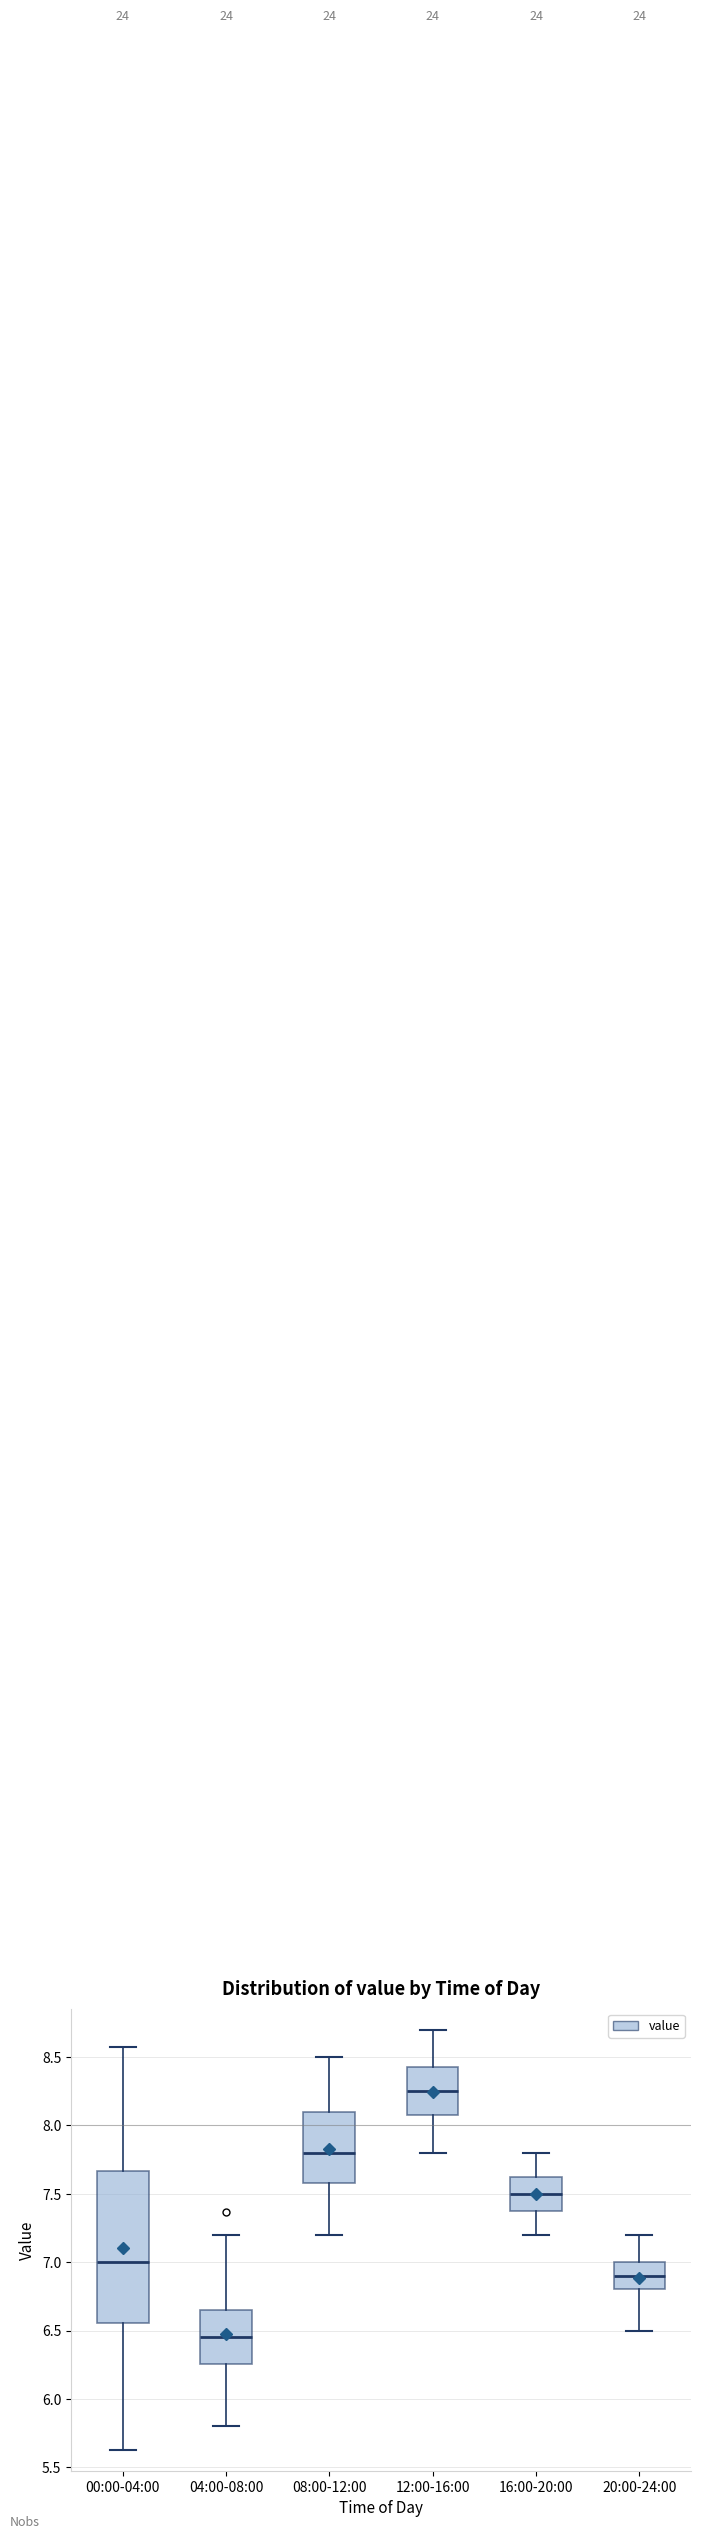

Where does the lower whisker of the box for 00:00-04:00 end on the y-axis? The values are not printed on the chart, so give them approximately, as read against the axis.

5.65